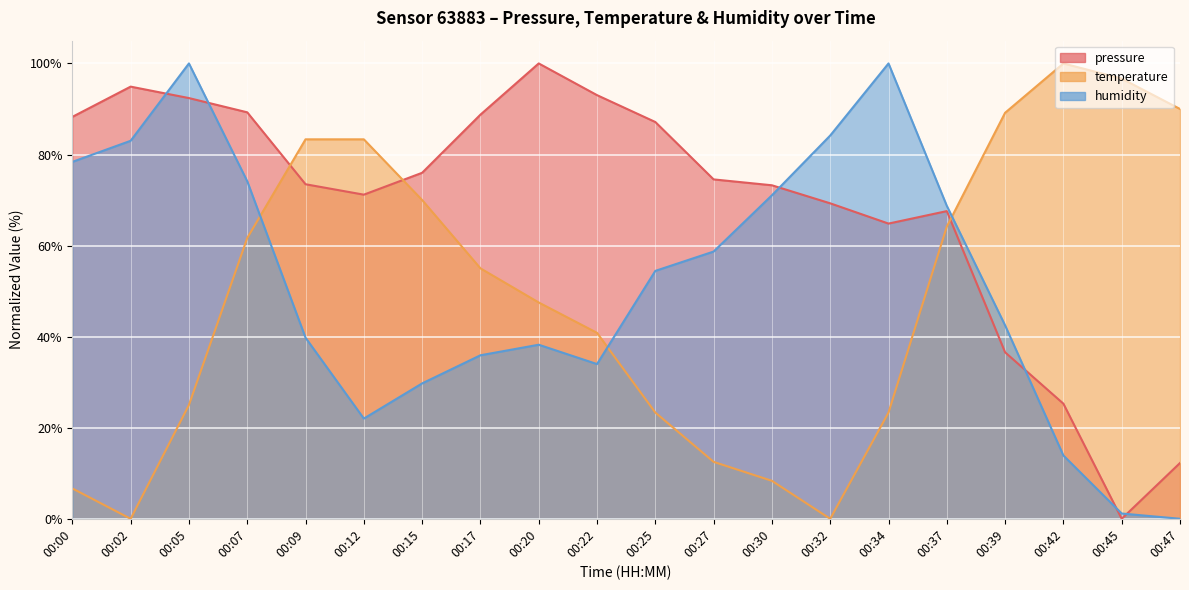

Which series ends up on top after the final intersection of pressure and temperature?

temperature